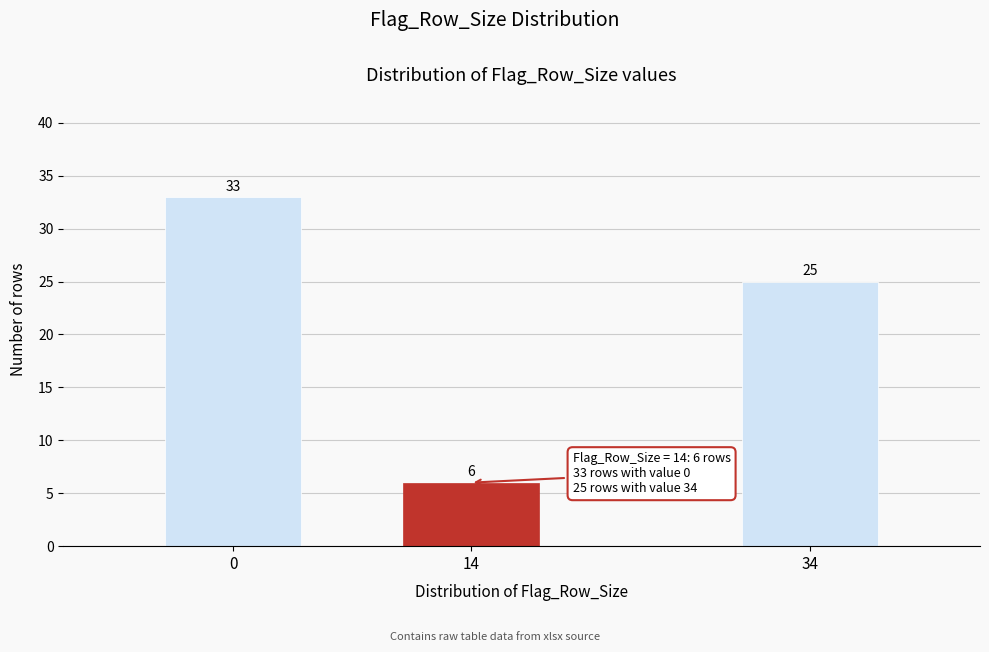

Reading left to right, extract all data points from this chart.

0=33	14=6	34=25